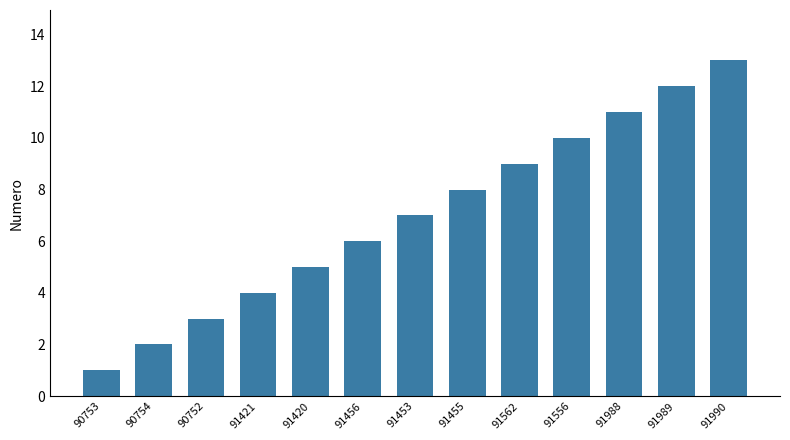

Rank the categories by value from highest to lowest.

91990, 91989, 91988, 91556, 91562, 91455, 91453, 91456, 91420, 91421, 90752, 90754, 90753